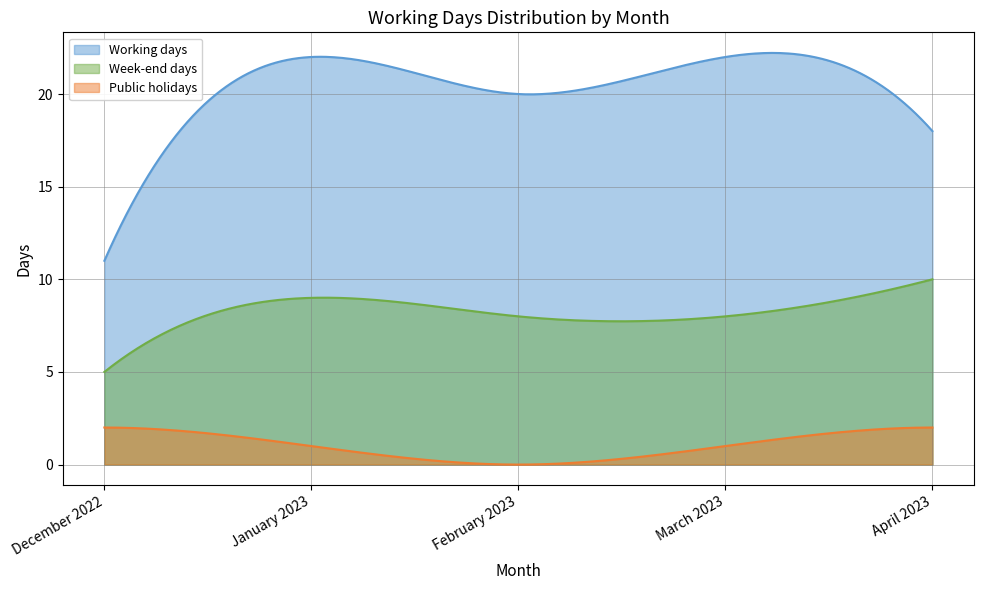

True or false: Week-end days and Working days cross at least once.

False